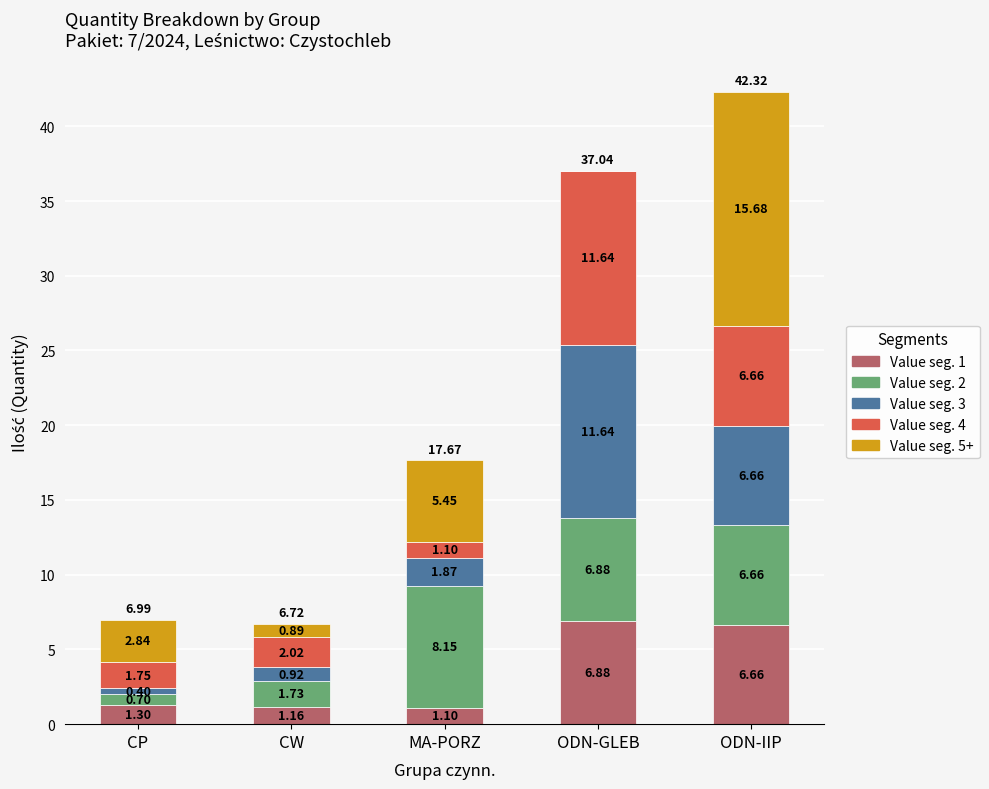

How many distinct data groups are displayed?

5